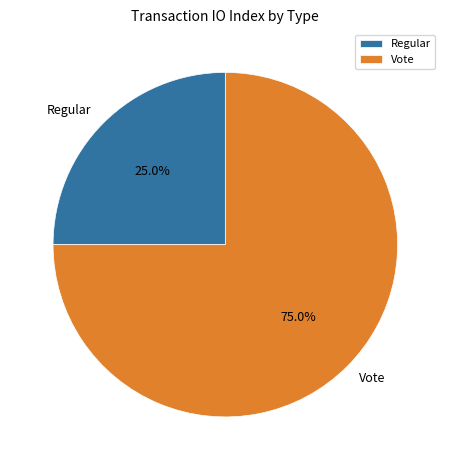

What percentage is the Vote slice, to the nearest percent?

75%